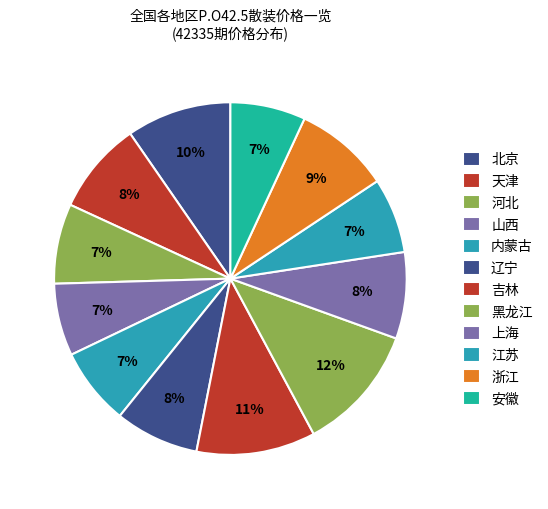

Count the number of slices in the pie.

12